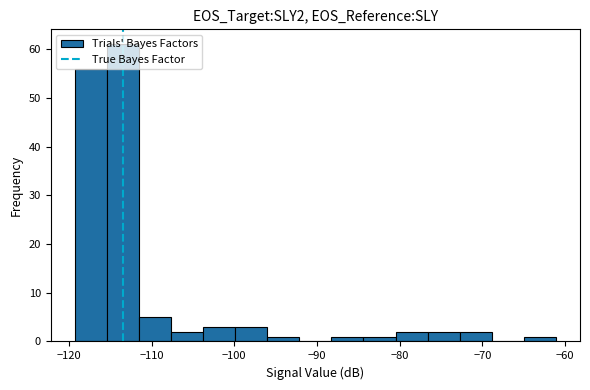

Around what value on the x-axis is the tallest bar? Give the approximate position of its centre, as read against the axis.

-113